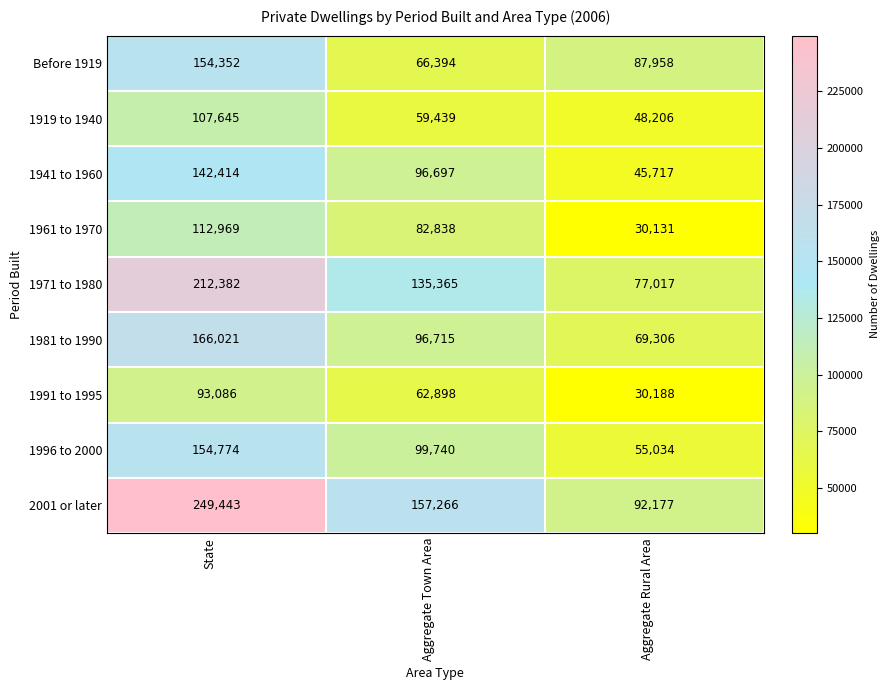

Read the 1981 to 1990 value at Aggregate Rural Area.

69306